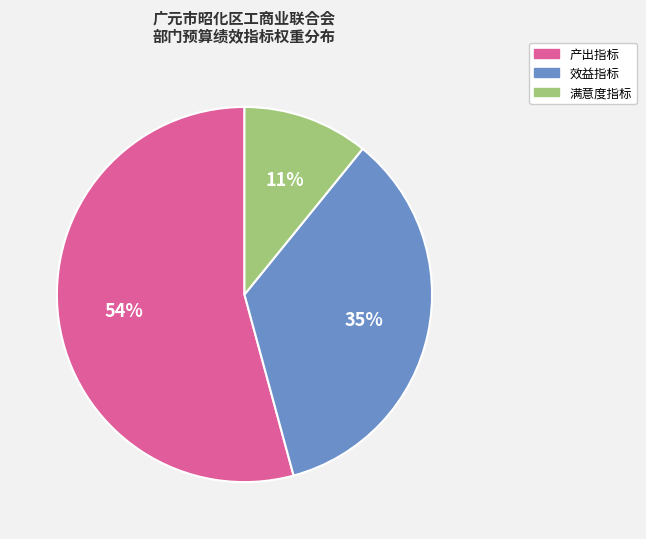

How many segments does this pie chart have?

3